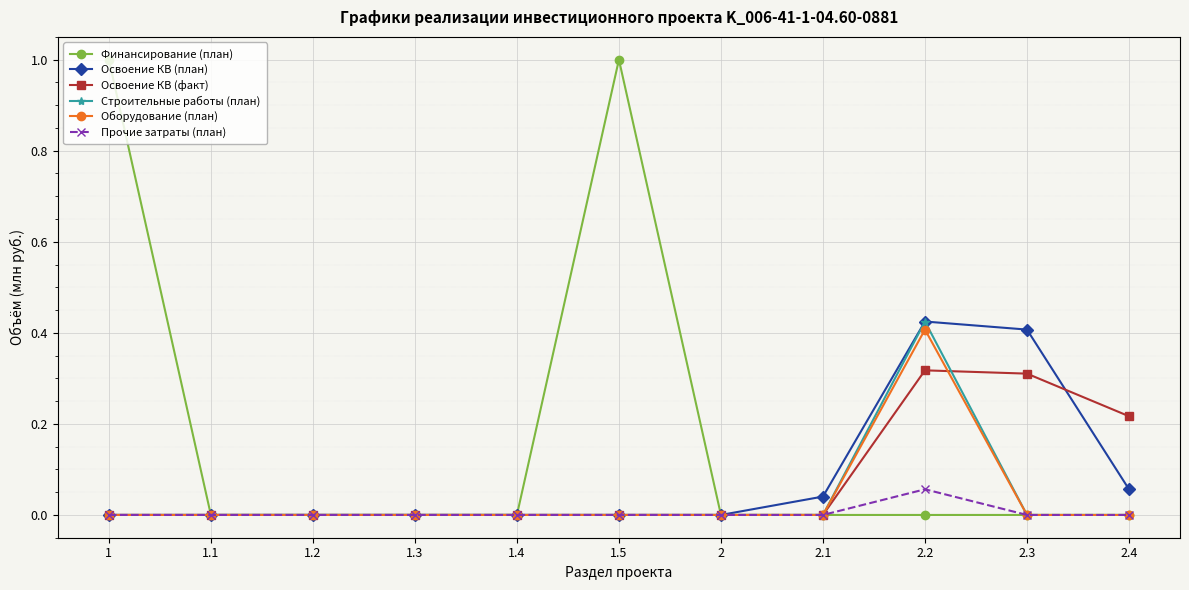

Is it true that Освоение КВ (факт) equals 0.5 at 2.2?

False